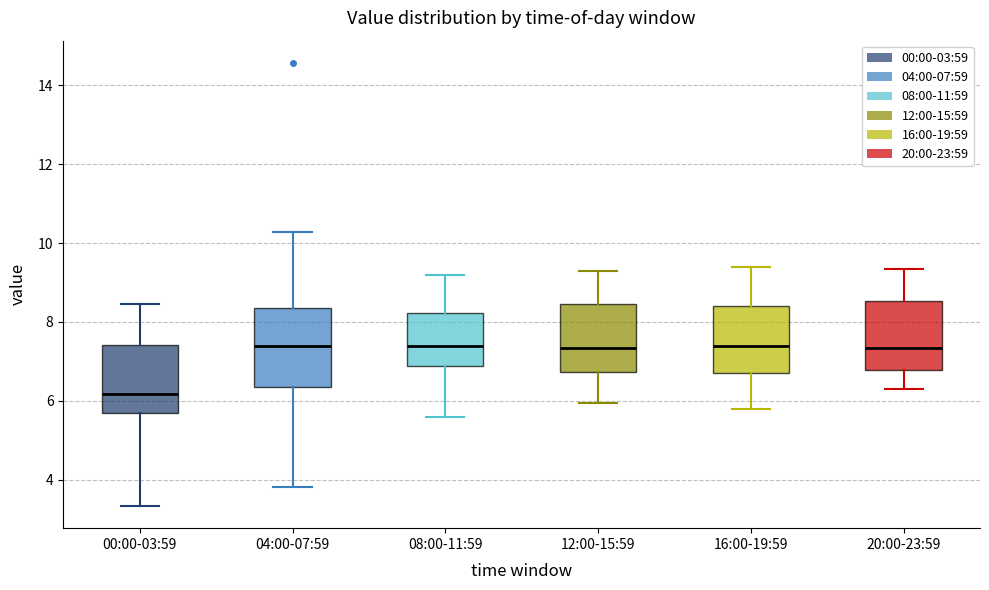

Reading left to right, transcribe this box plot: for each box, give where its median line is, the range the box spans, and where its two whiskers end, as read against the y-axis. The values are not printed on the chart, so give them approximately, as read against the axis.

00:00-03:59: median 6.2, box 5.6 to 7.4, whiskers 3.4 to 8.4
04:00-07:59: median 7.4, box 6.4 to 8.4, whiskers 3.8 to 10.2
08:00-11:59: median 7.4, box 6.8 to 8.2, whiskers 5.6 to 9.2
12:00-15:59: median 7.4, box 6.8 to 8.4, whiskers 6.0 to 9.4
16:00-19:59: median 7.4, box 6.8 to 8.4, whiskers 5.8 to 9.4
20:00-23:59: median 7.4, box 6.8 to 8.6, whiskers 6.4 to 9.4